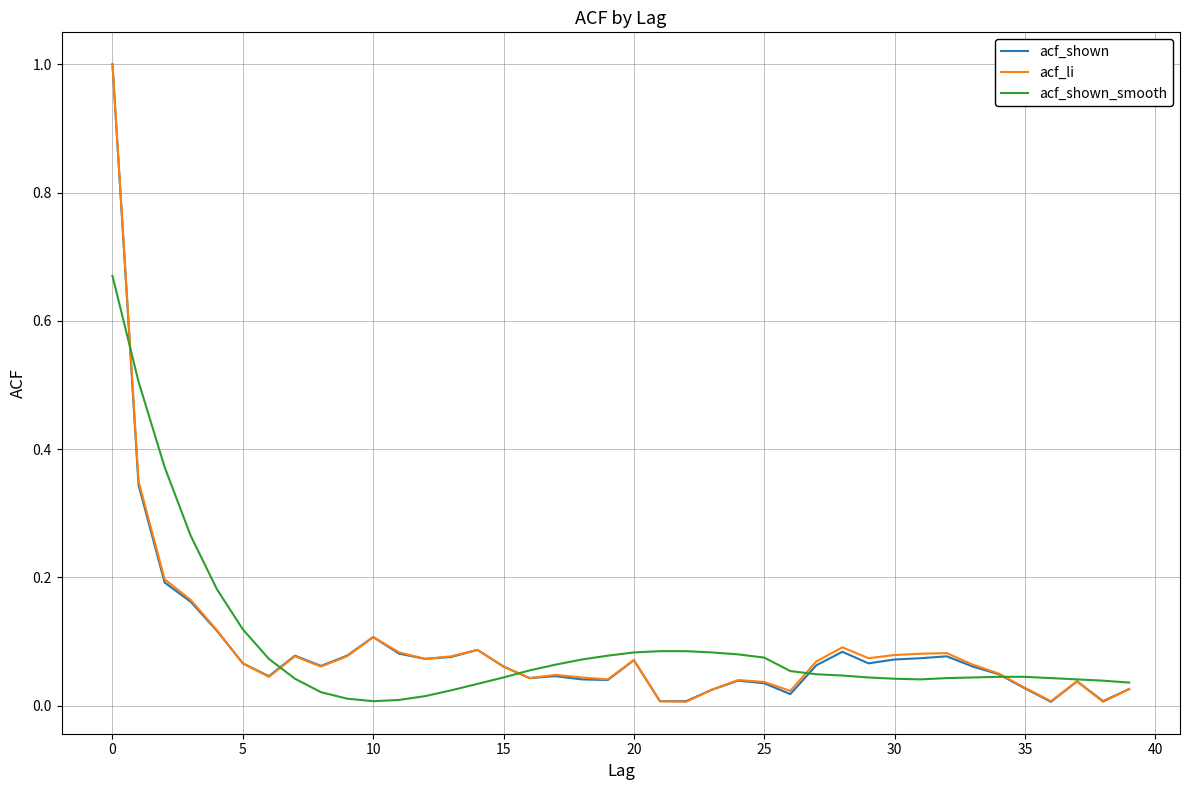

What is the highest value of the acf_shown series?

1.0